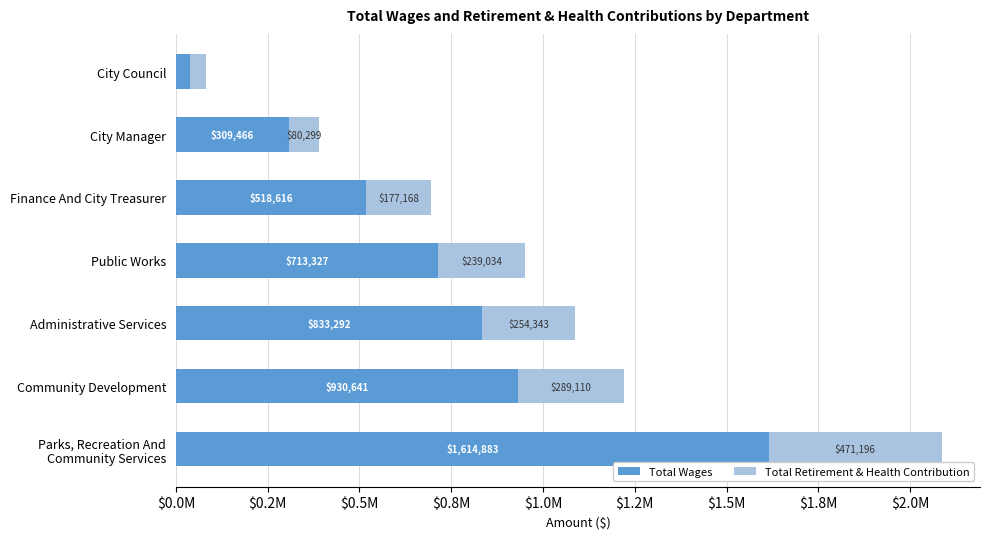

At which label does Total Wages reach its minimum?

City Council